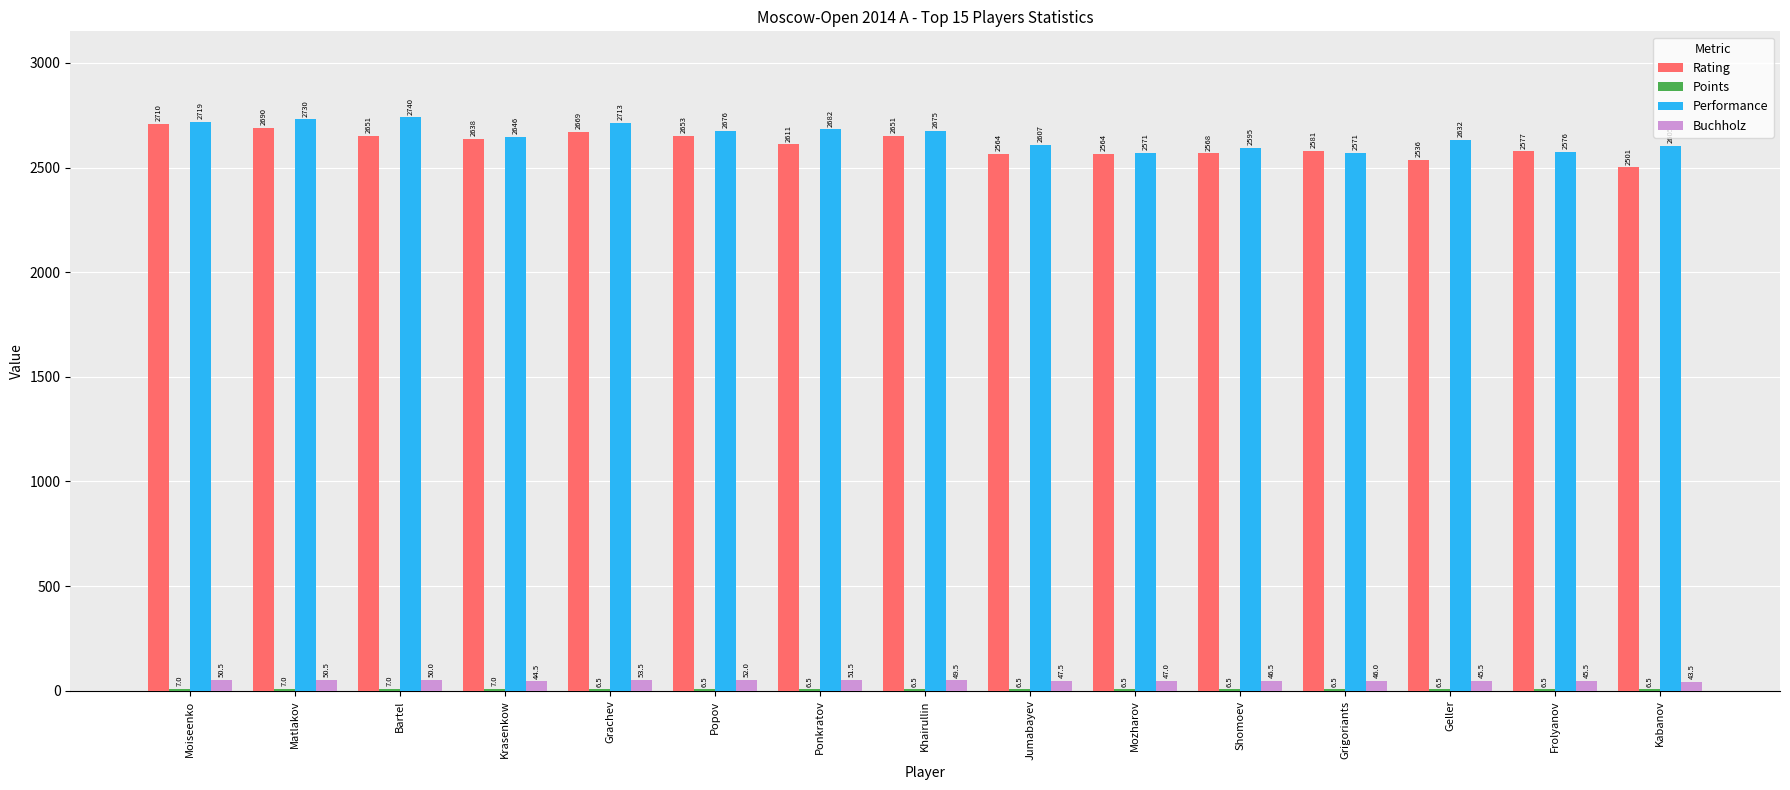

What is the maximum value for Rating?

2710.0